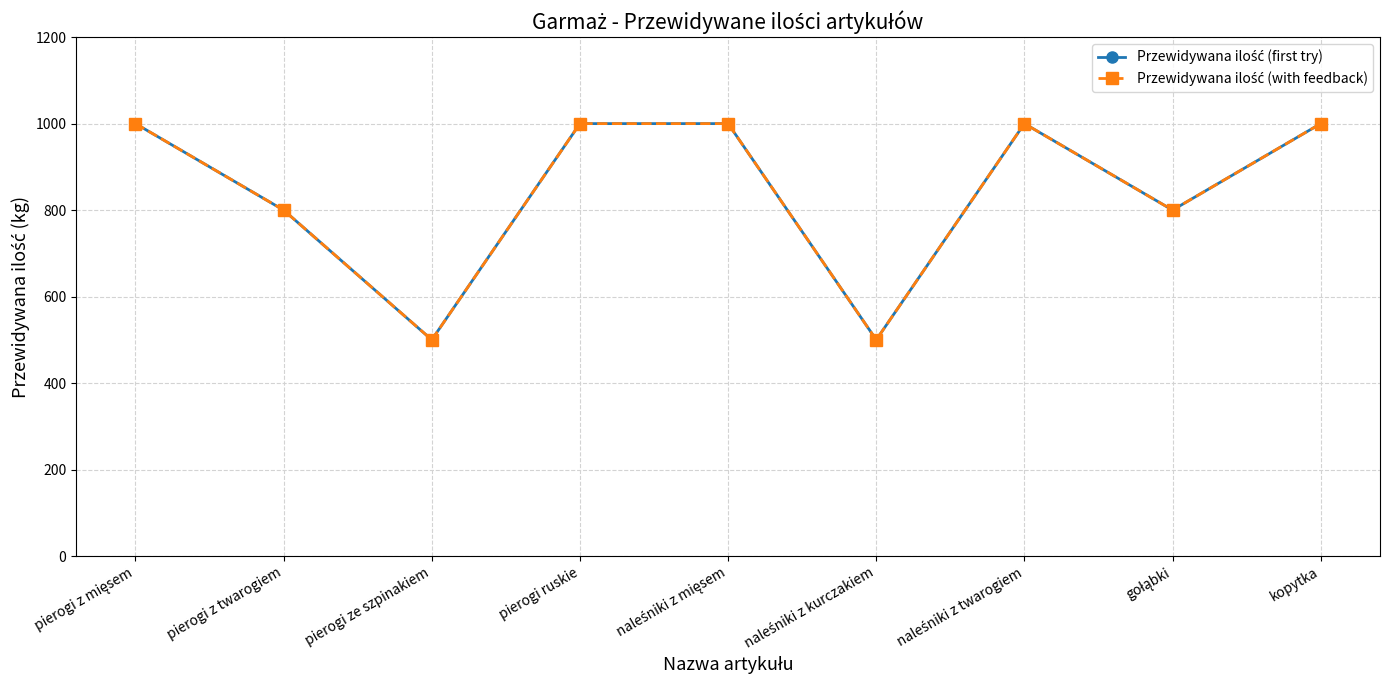

Where is Przewidywana ilość (with feedback) nearest to the value 750?

pierogi z twarogiem